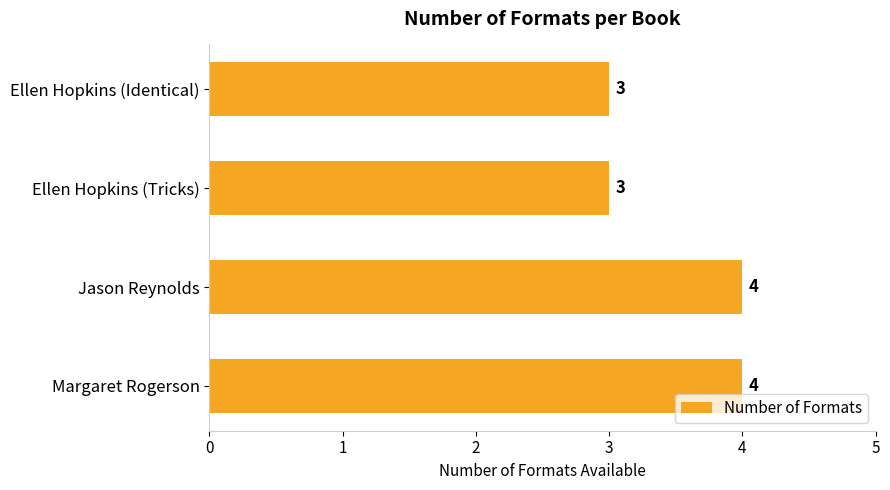

What is the minimum value shown in the chart?

3